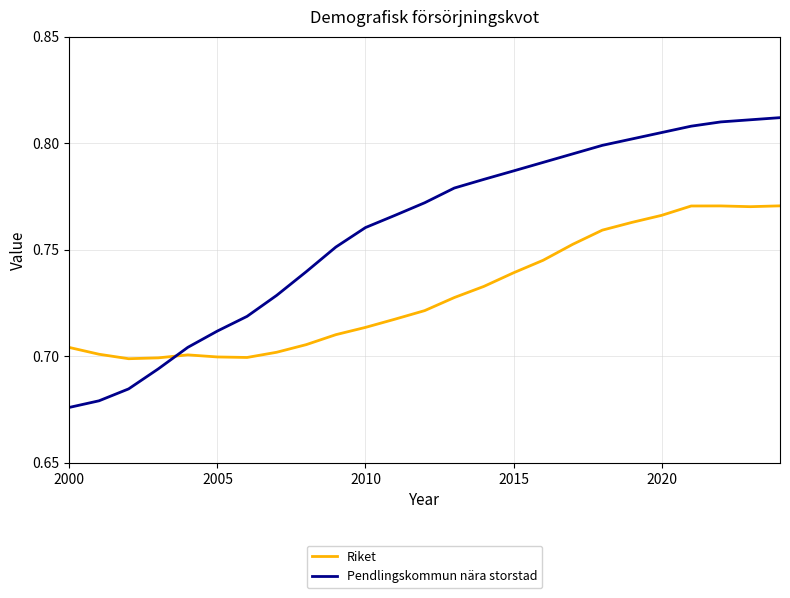

Rank the series by their average value, from highest to lowest.

Pendlingskommun nära storstad, Riket